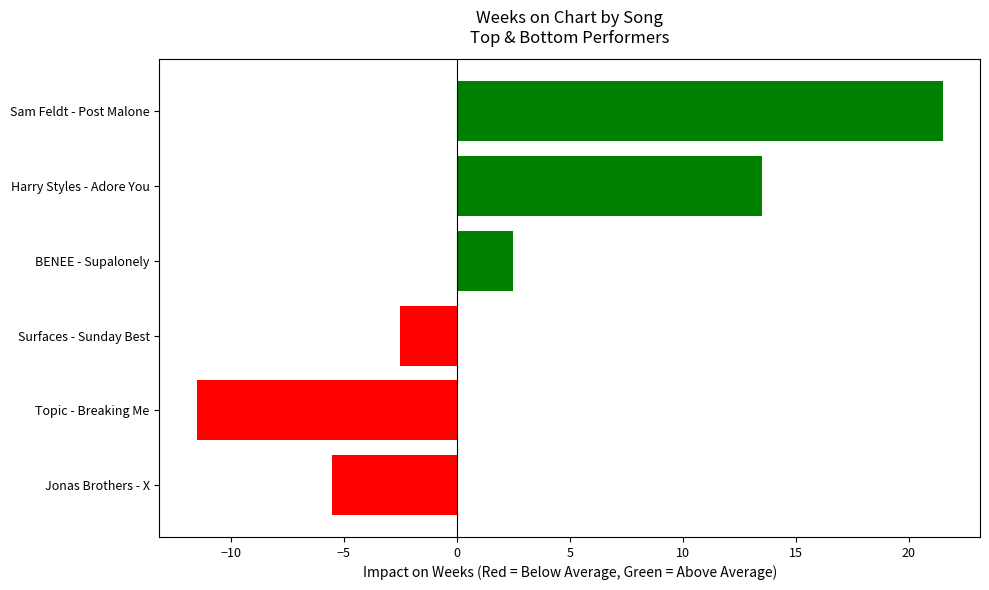

Between Topic - Breaking Me and Harry Styles - Adore You, which is larger?

Harry Styles - Adore You